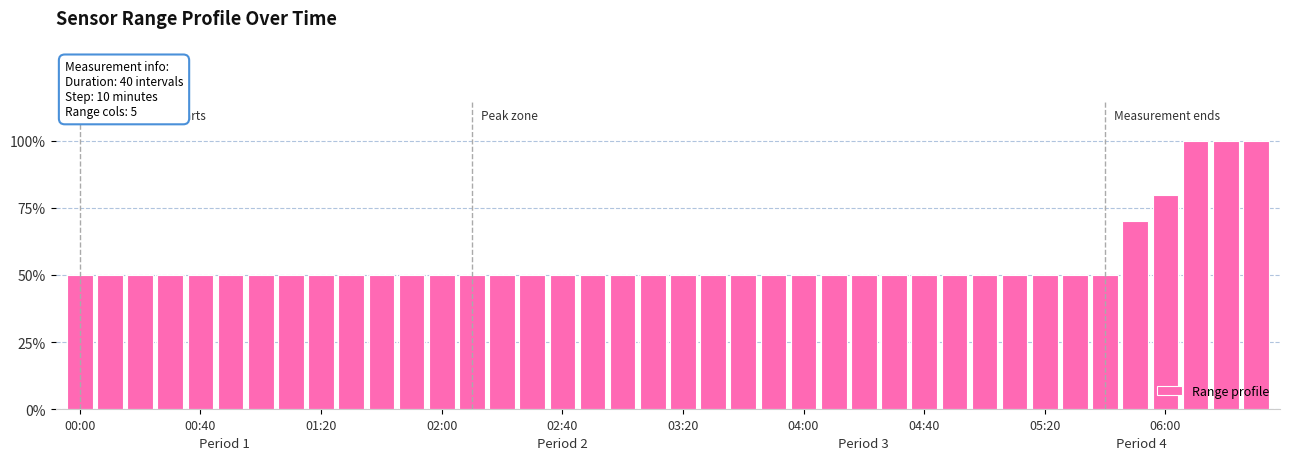

Does the chart contain any negative values?

No